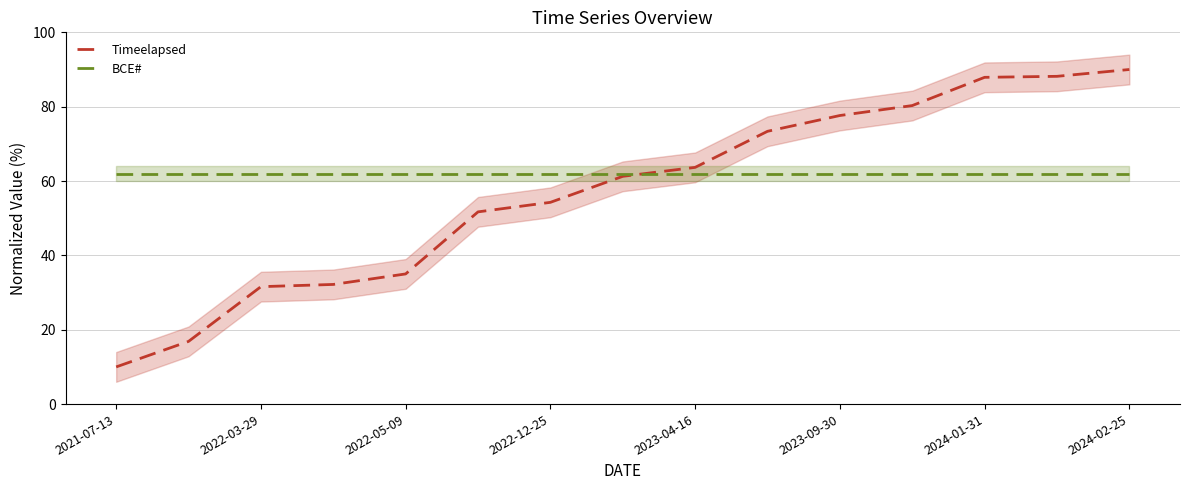

The value of BCE# at 9 is 62.0. True or false?

True